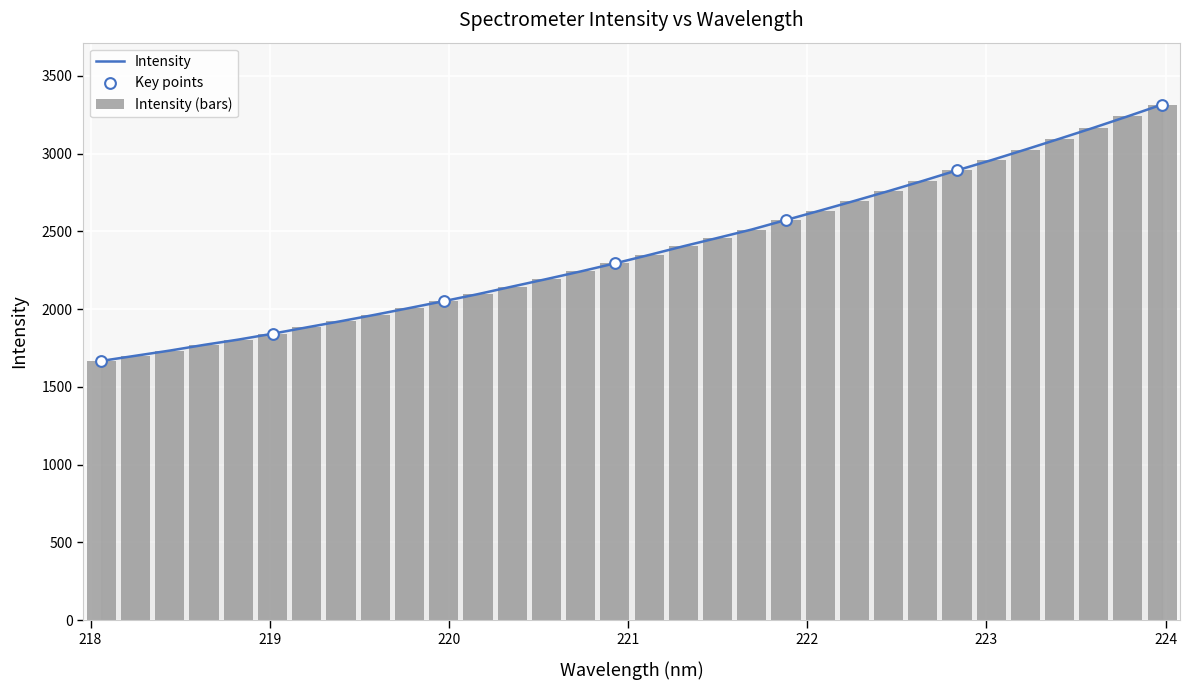

Between 223.0264 and 220.3533, which is larger?

223.0264